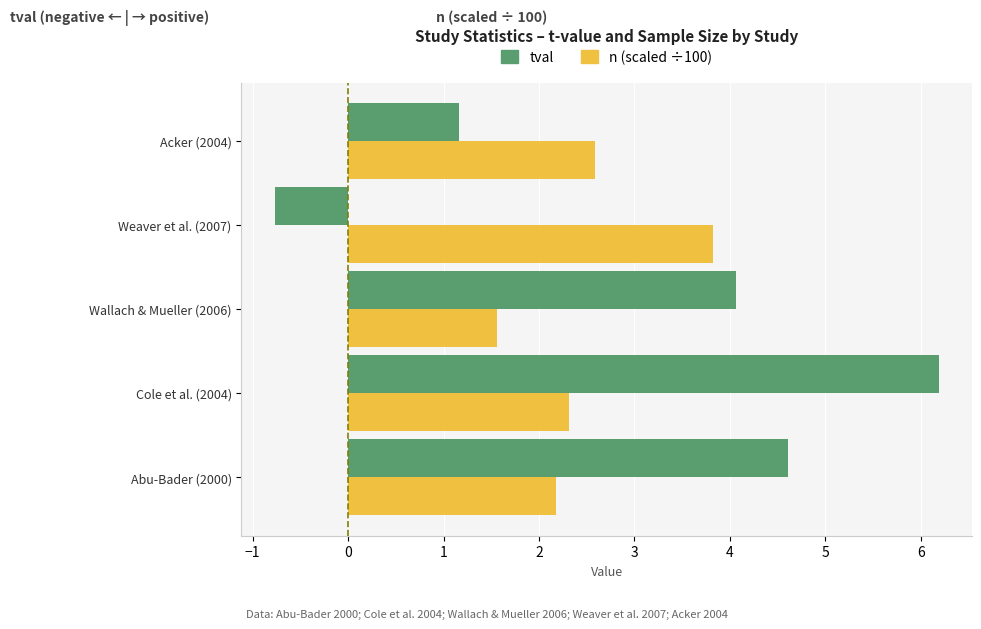

Rank the categories by tval value from highest to lowest.

Cole et al. (2004), Abu-Bader (2000), Wallach & Mueller (2006), Acker (2004), Weaver et al. (2007)